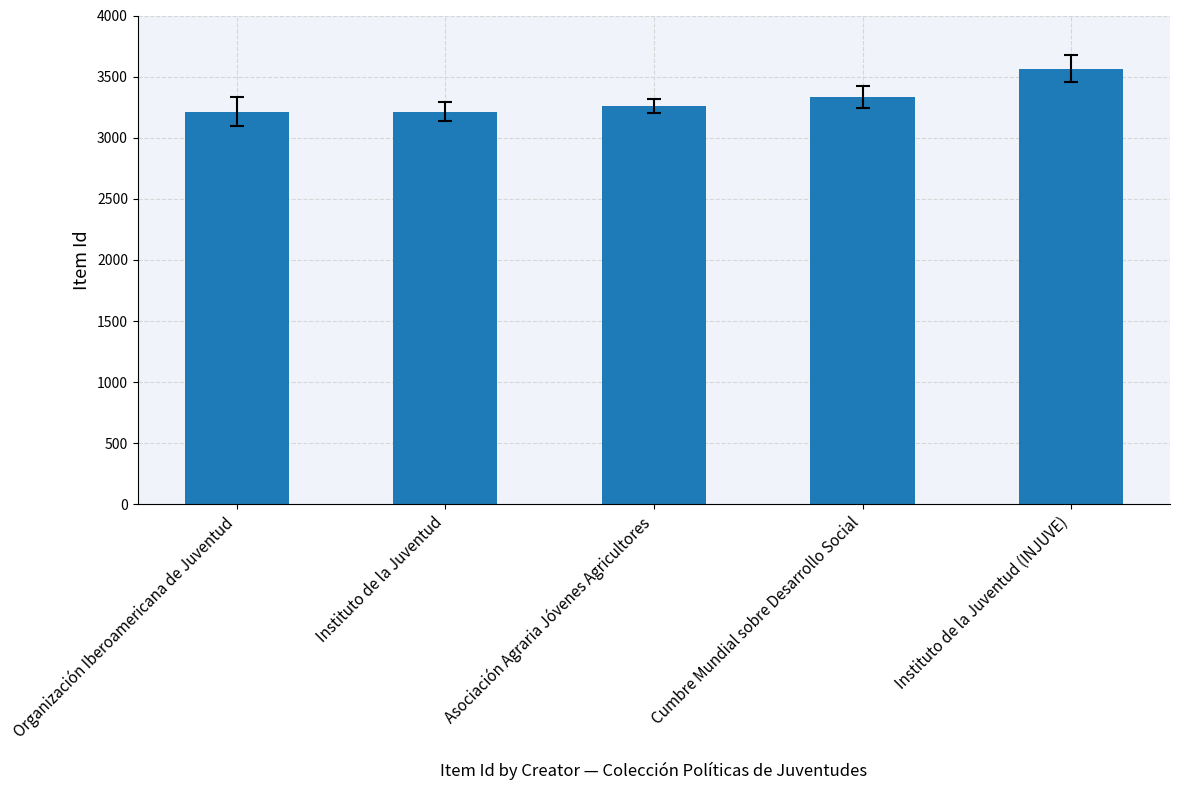

What is the value of the 1st bar from the left?

3213